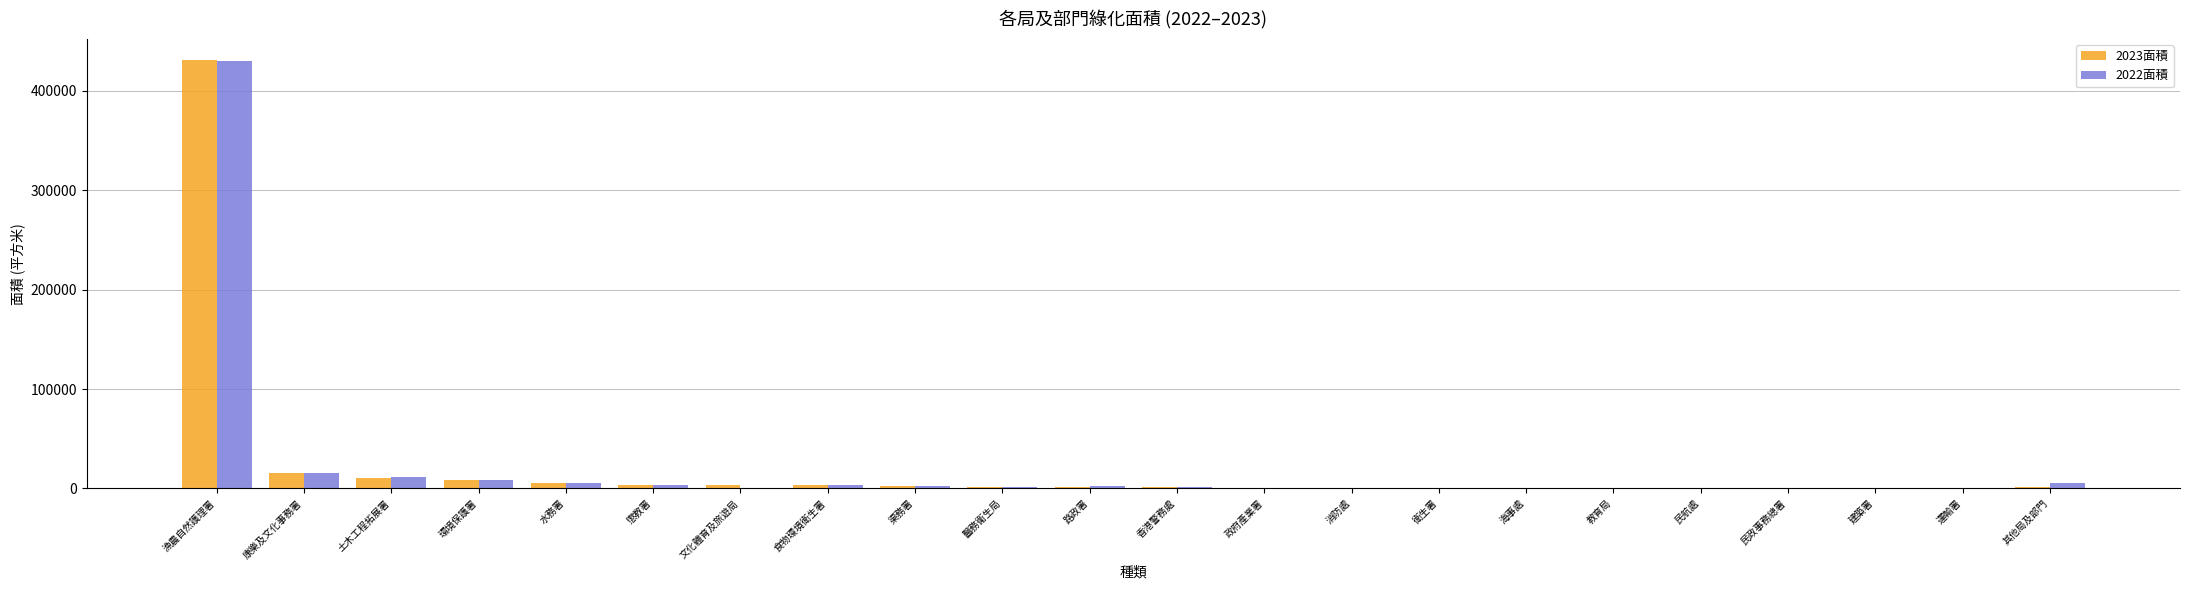

Which category has the highest value in the 2022面積 series?

漁農自然護理署